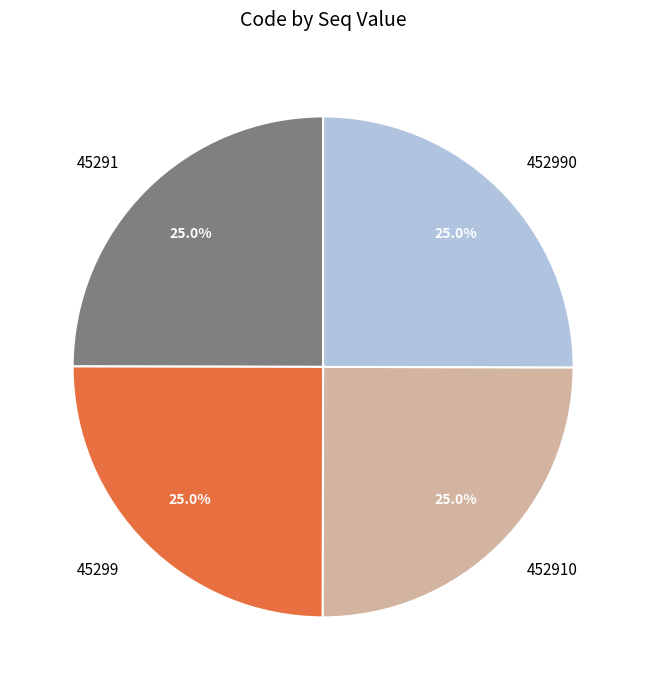

To the nearest percent, what is the average slice percentage?

25%